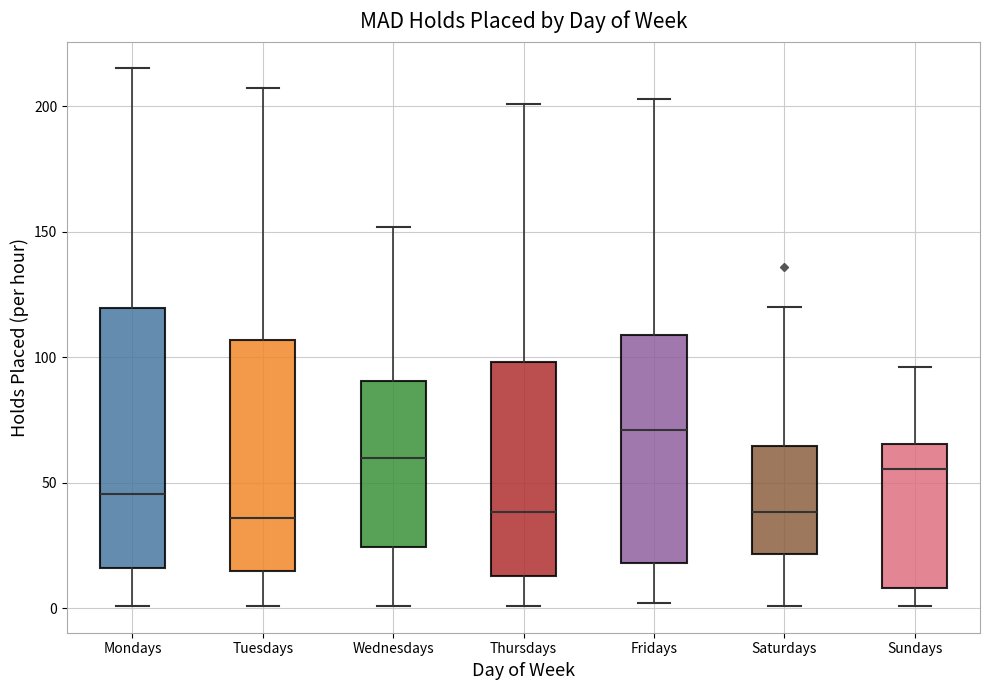

Which box is the tallest, from its lower edge to its upper edge?

Mondays